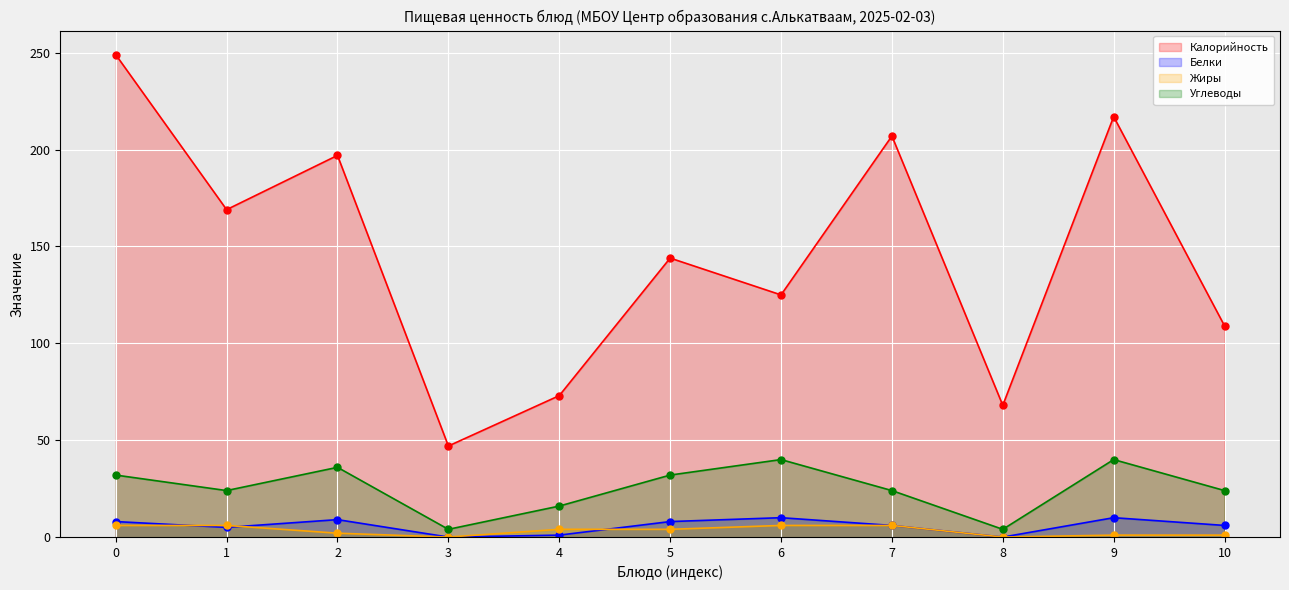

What is the greatest value displayed?

249